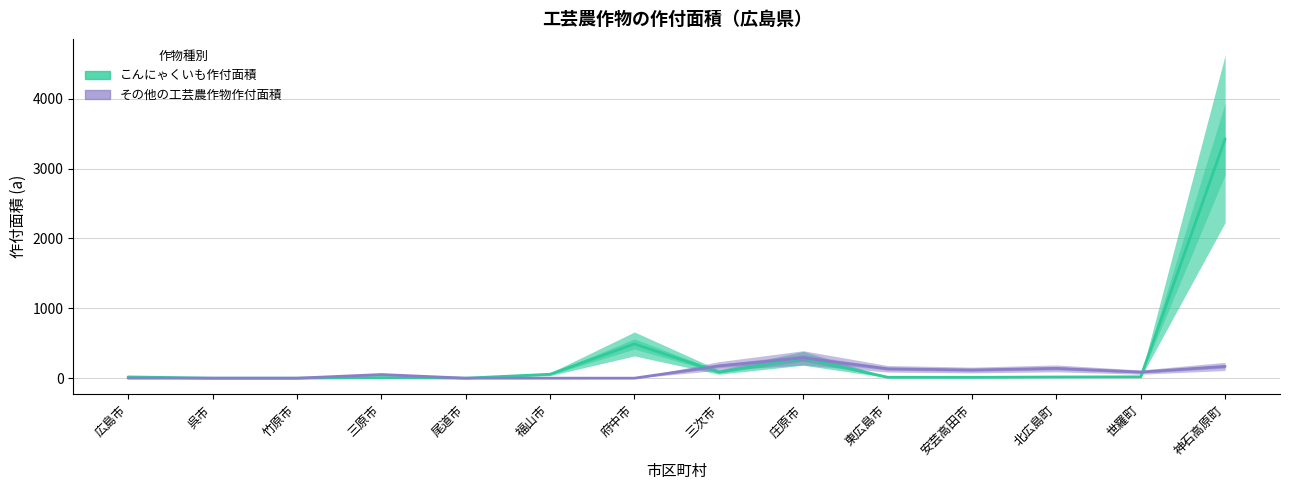

Rank the categories by こんにゃくいも作付面積 value from highest to lowest.

神石高原町, 府中市, 庄原市, 三次市, 福山市, 世羅町, 広島市, 北広島町, 東広島市, 安芸高田市, 三原市, 呉市, 竹原市, 尾道市